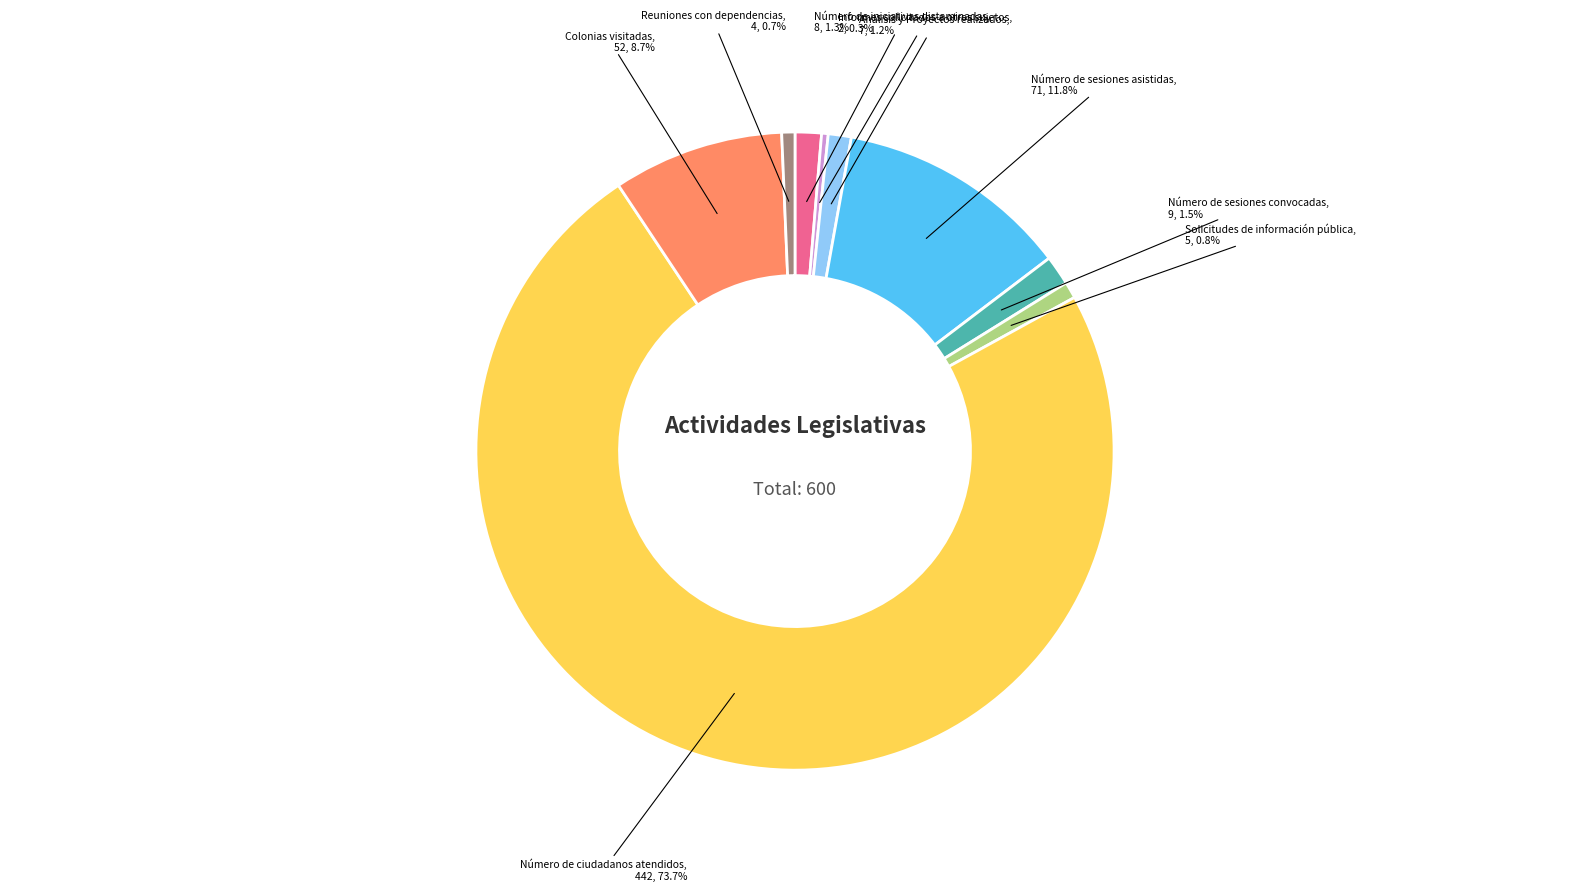

Is there a majority slice in this chart?

Yes